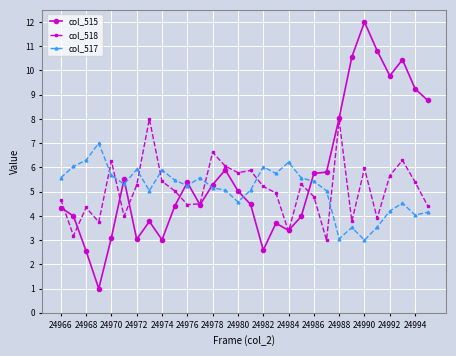

What is the maximum value shown in the chart?

12.0